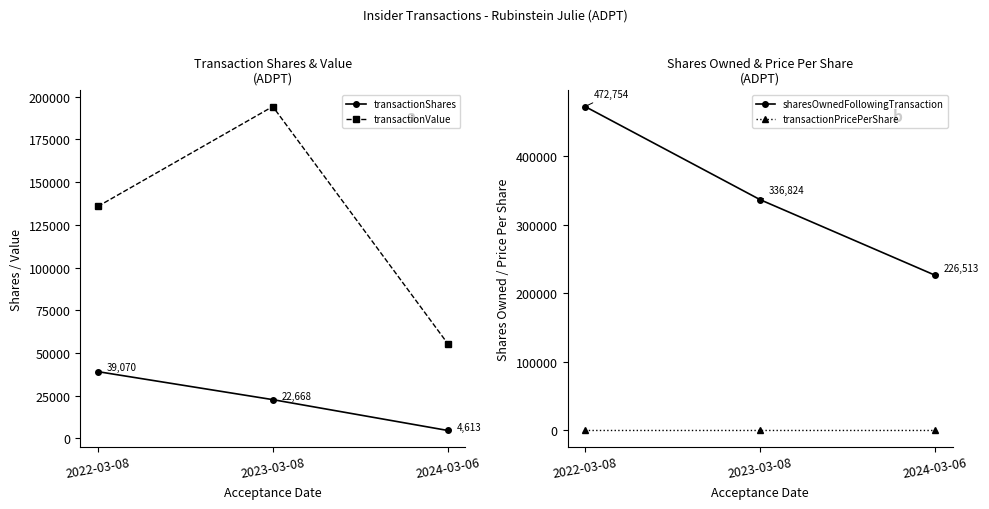

Where does the transactionValue series first go above 135764?

2023-03-08